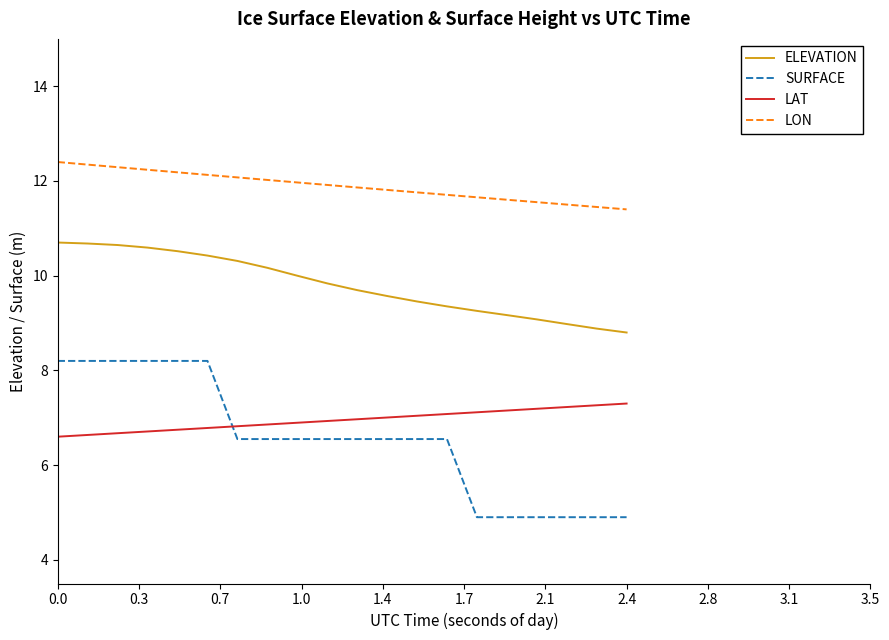

Rank the series by their maximum value, from highest to lowest.

LON, ELEVATION, SURFACE, LAT